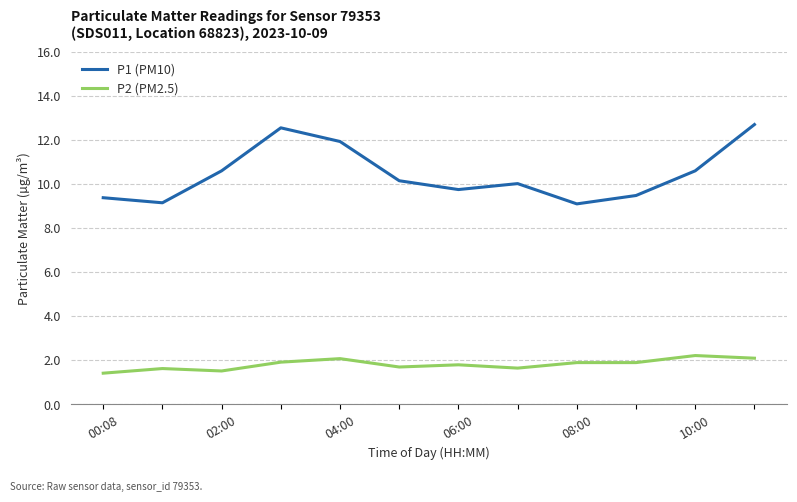

True or false: P2 (PM2.5) and P1 (PM10) cross at least once.

False